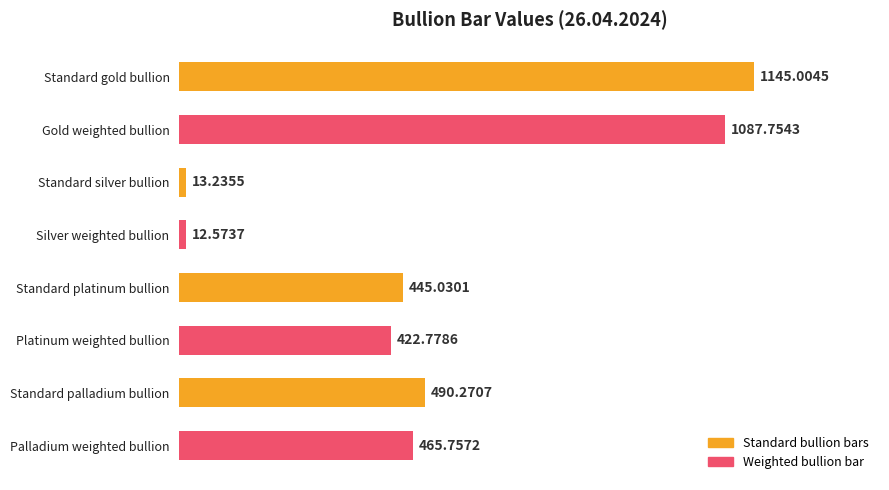

What is the sum of the values at Platinum weighted bullion and Standard platinum bullion?

867.8